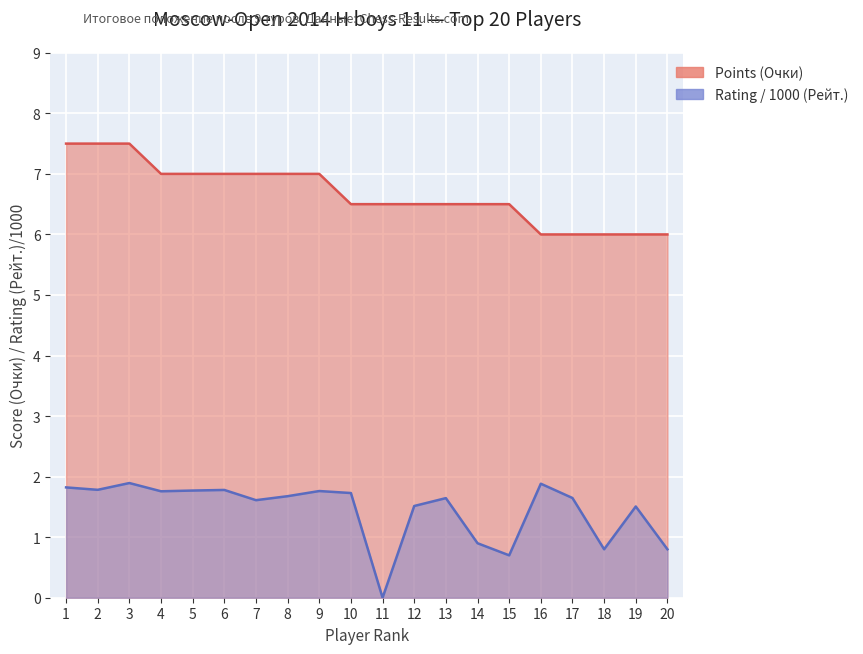

What is the sum of all Points (Очки) values?

133.5